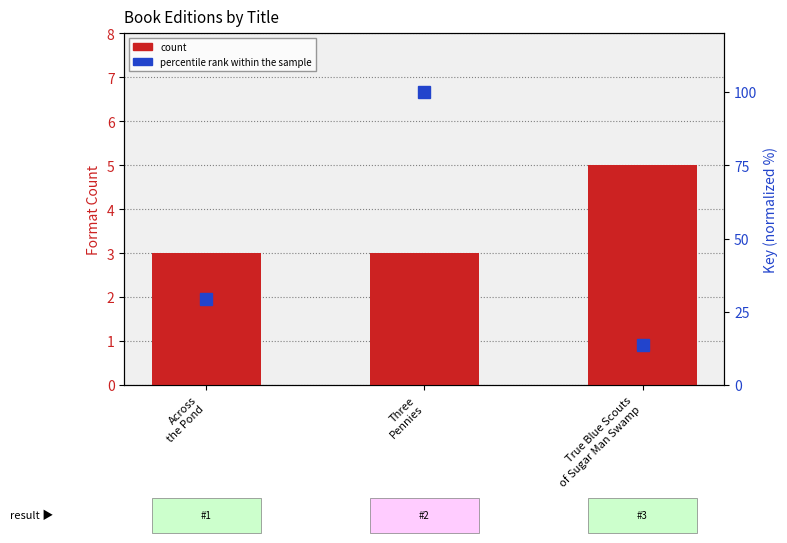

At which category is the sum across all series the highest?

Three
Pennies